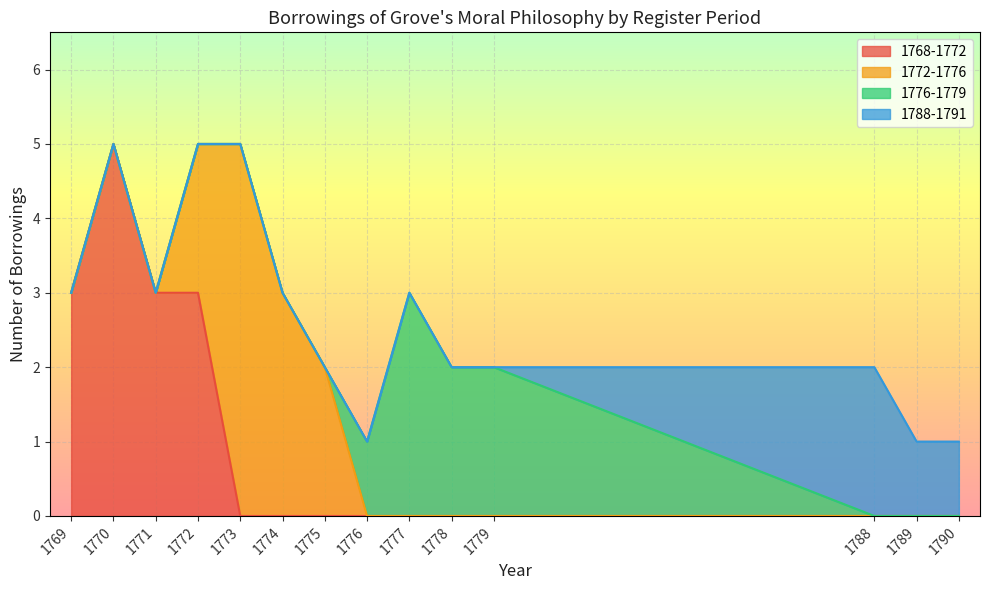

Which category has the highest value in the 1768-1772 series?

1770